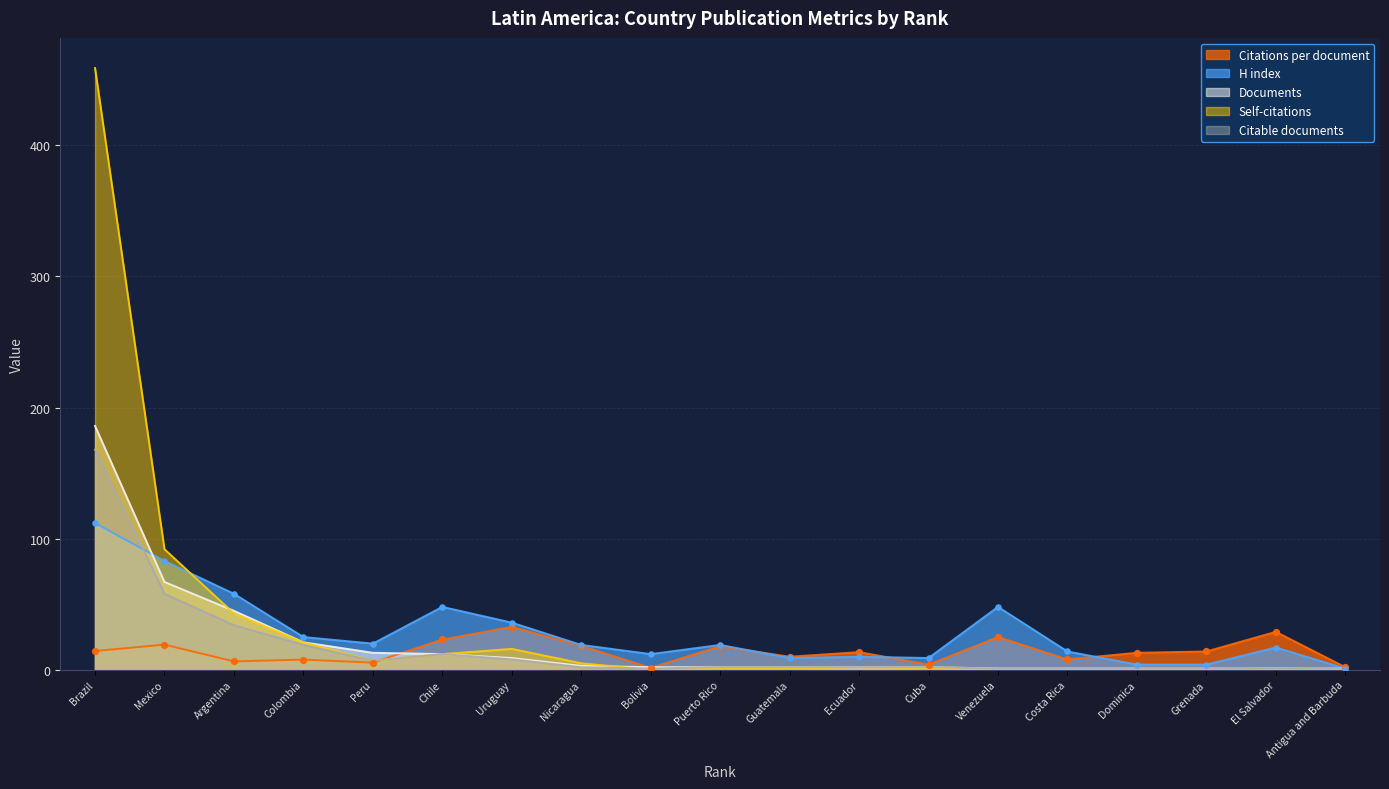

Is the value of Citable documents at Venezuela greater than the value of H index at Costa Rica?

No